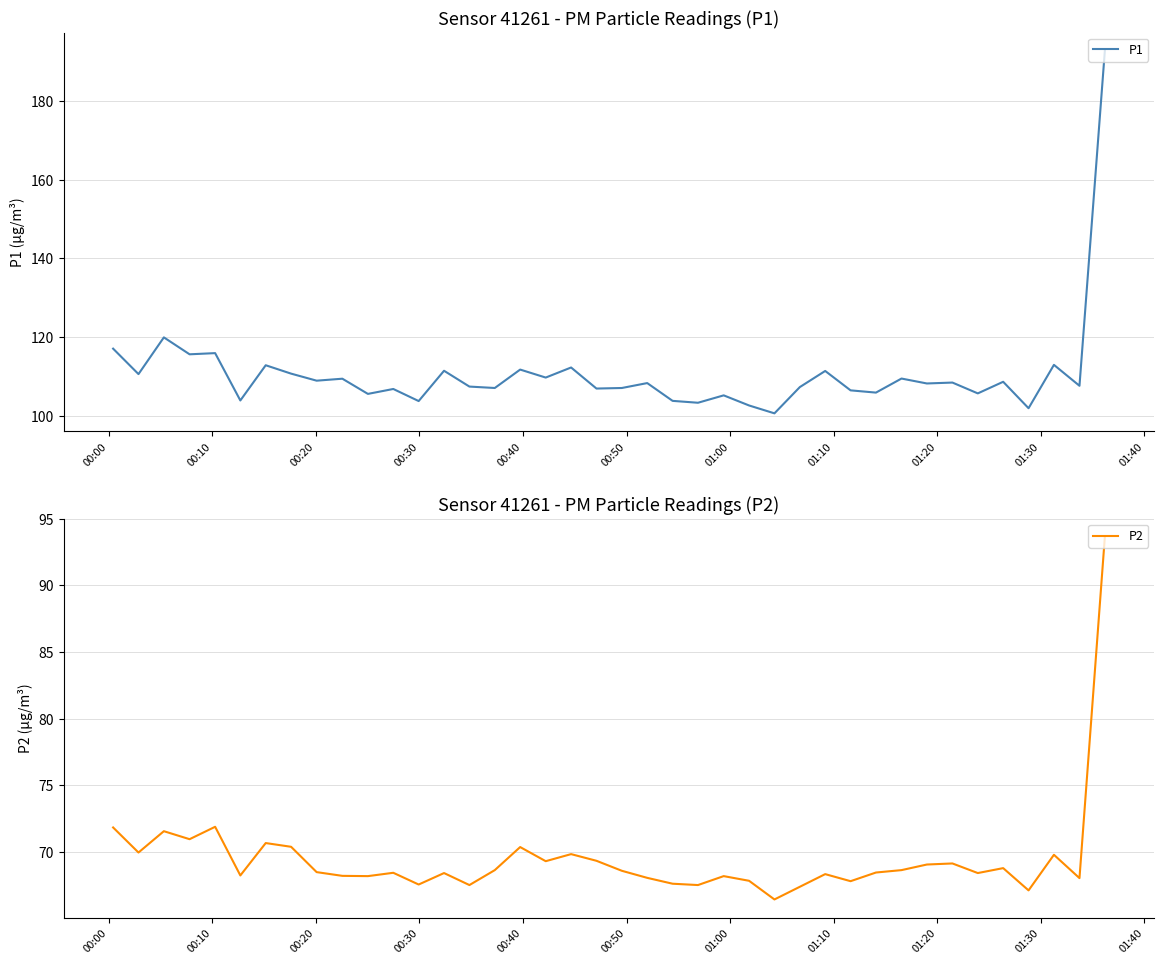

Which series has the largest range (max minus min)?

P1